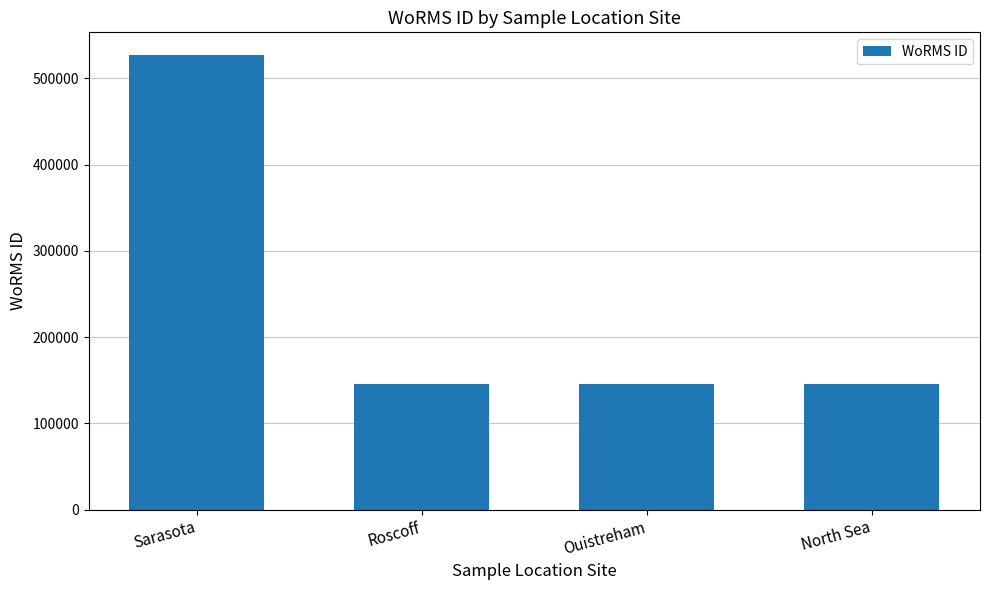

How many bars are there in total?

4